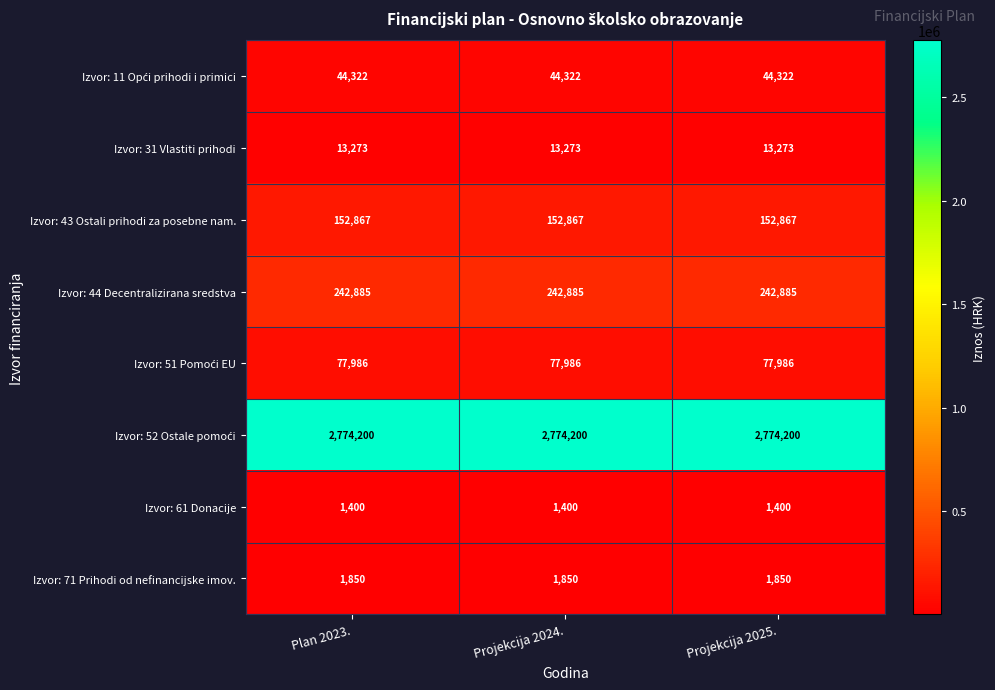

Is it true that Izvor: 44 Decentralizirana sredstva equals 63056 at Projekcija 2024.?

False